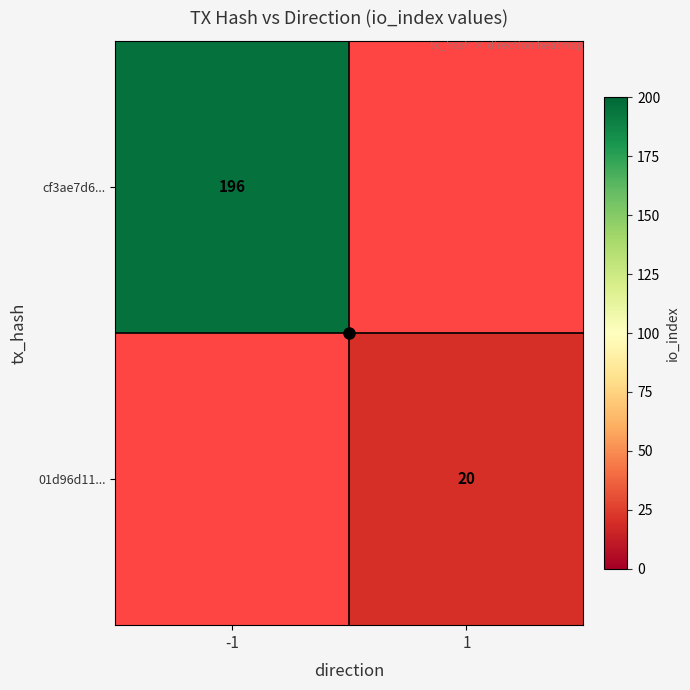

The cf3ae7d6... series shows 307 at -1. True or false?

False